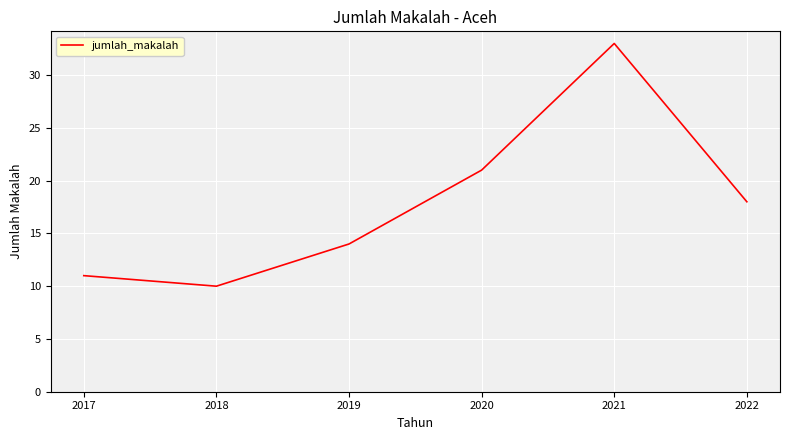

The chart shows a value of 13 at 2018. True or false?

False